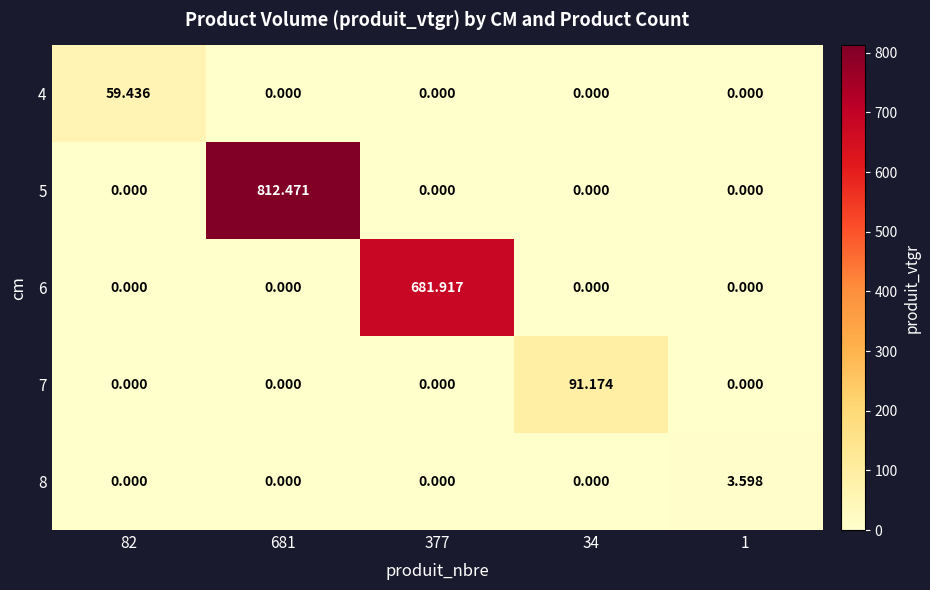

Is the value of 6 at 377 greater than the value of 4 at 34?

Yes